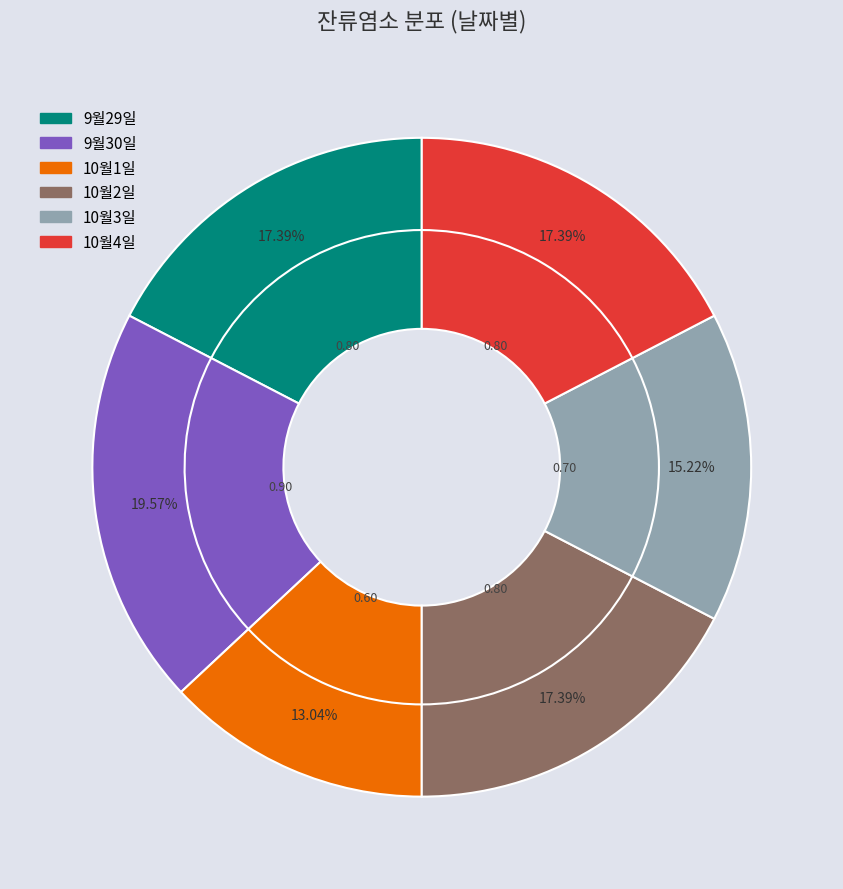

Does any single category account for the majority?

No